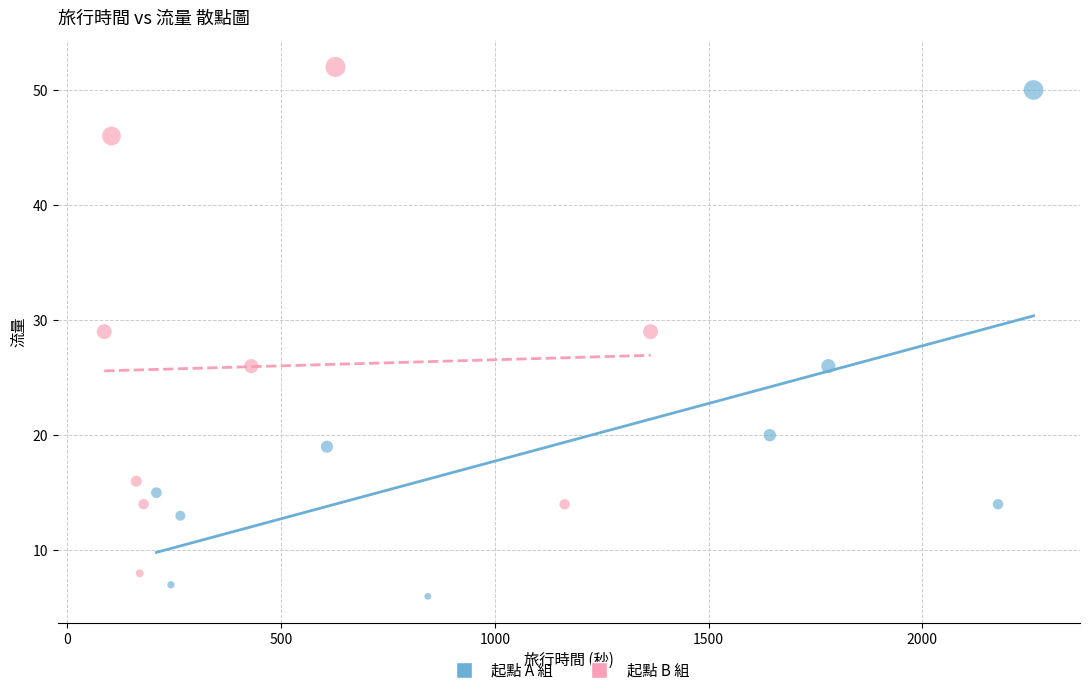

What are all the series names shown in the legend?

起點 A 組, 起點 B 組